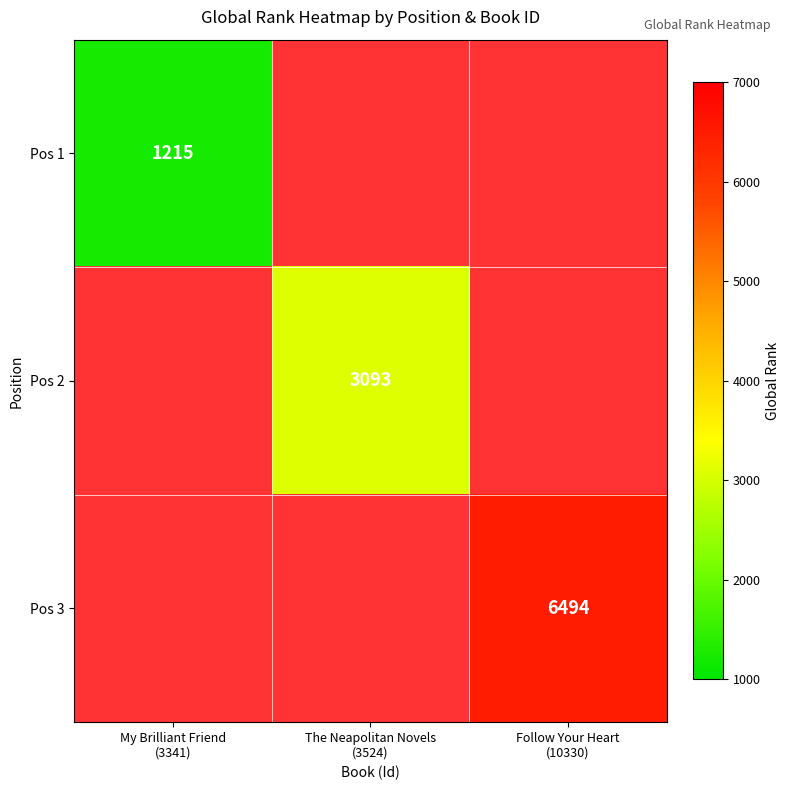

What is the approximate value of Pos 3 at Follow Your Heart (10330)?

6494.0